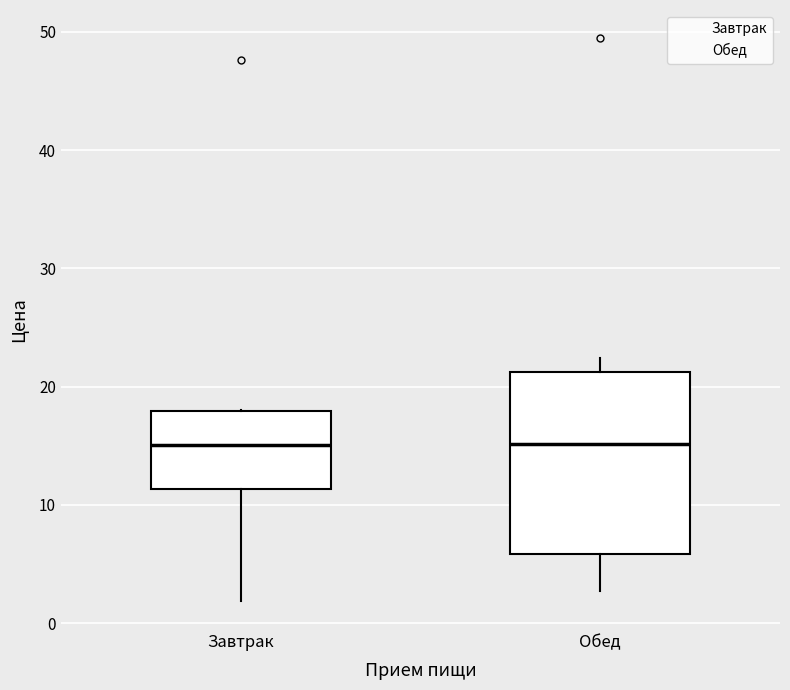

Reading left to right, read every box against the y-axis: the position of its median line, the range the box covers, and the ends of its whiskers. The values are not printed on the chart, so give them approximately, as read against the axis.

Завтрак: median 15, box 11 to 18, whiskers 2 to 18
Обед: median 15, box 6 to 21, whiskers 3 to 22